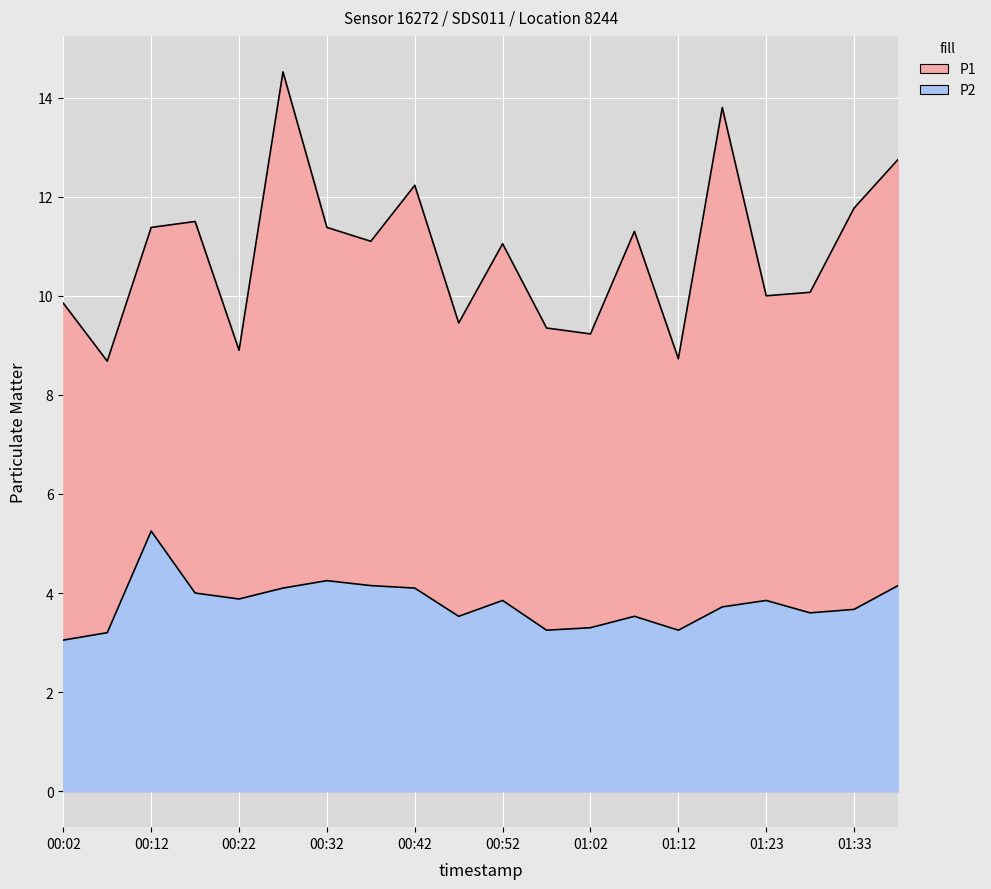

What are all the series names shown in the legend?

P1, P2